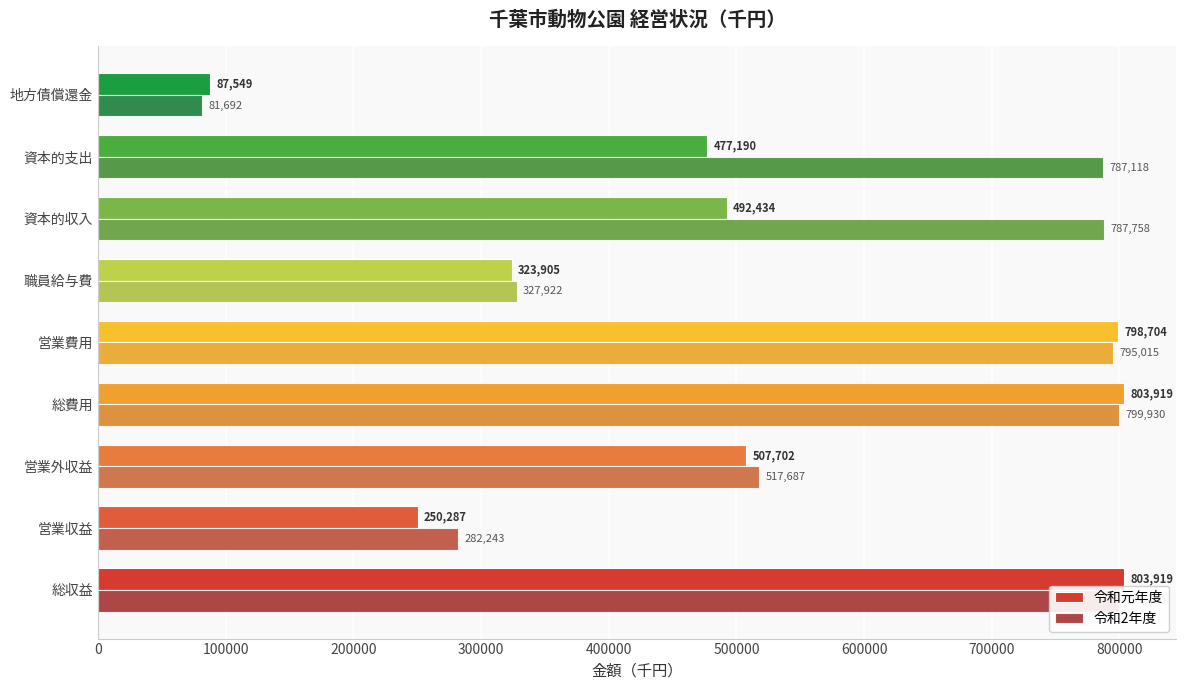

What is the spread (max minus min) of values at 営業費用?

3689